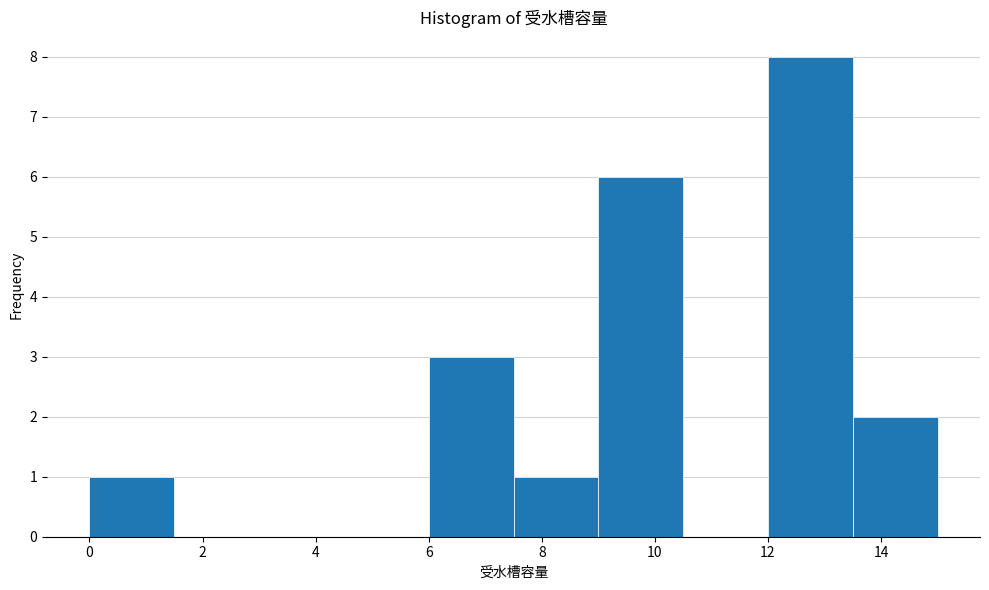

Over which range of the x-axis is the bar tallest?

12.0 to 13.5